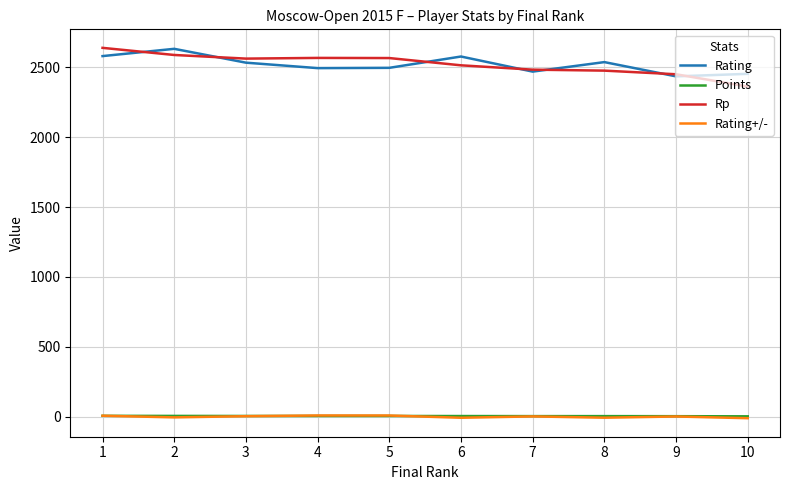

What is the approximate value of Rating at 10?

2453.0